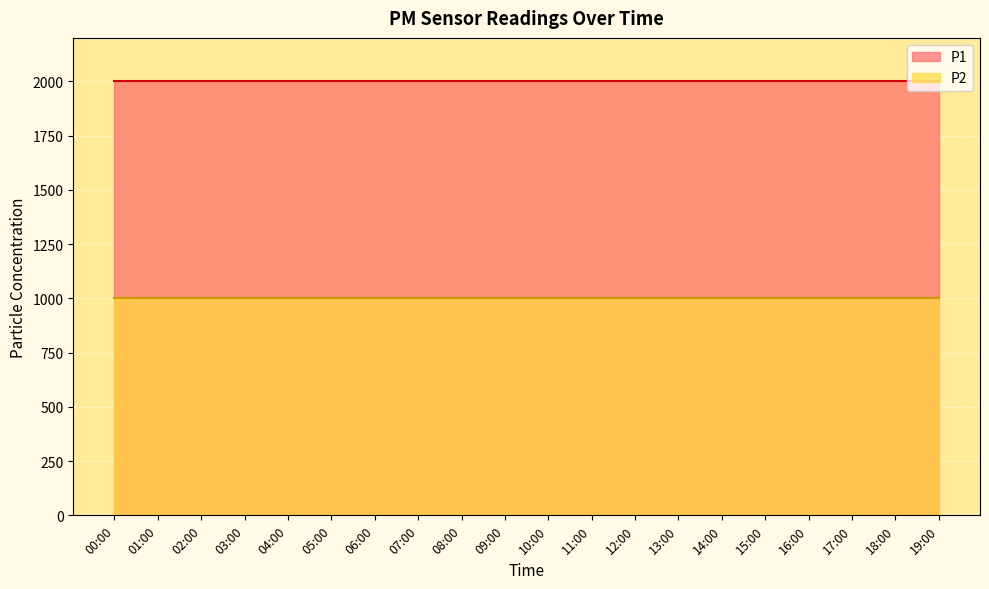

List the series in order of their overall mean, highest first.

P1, P2